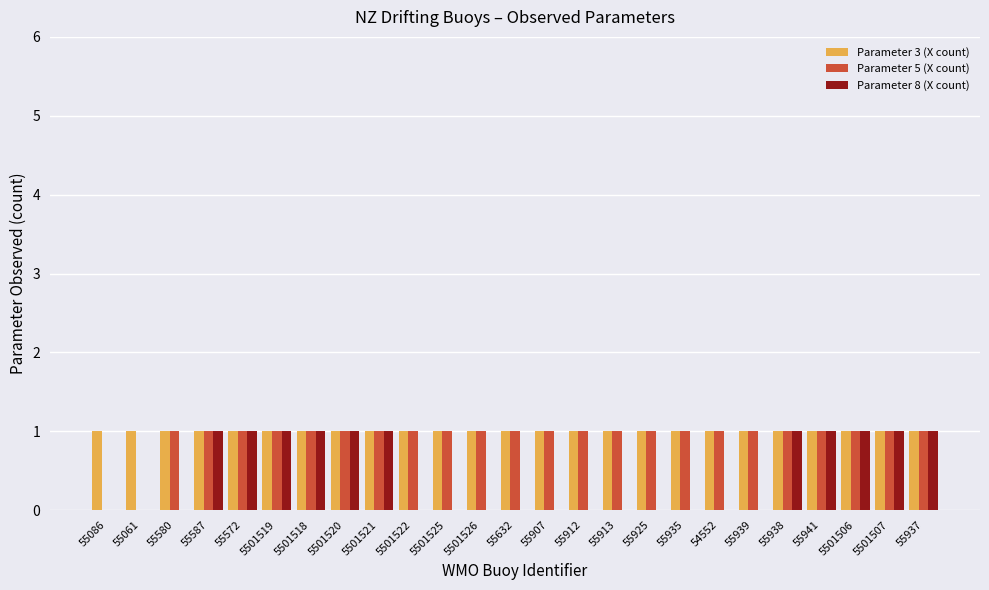

The Parameter 3 (X count) series shows 1 at 55572. True or false?

True